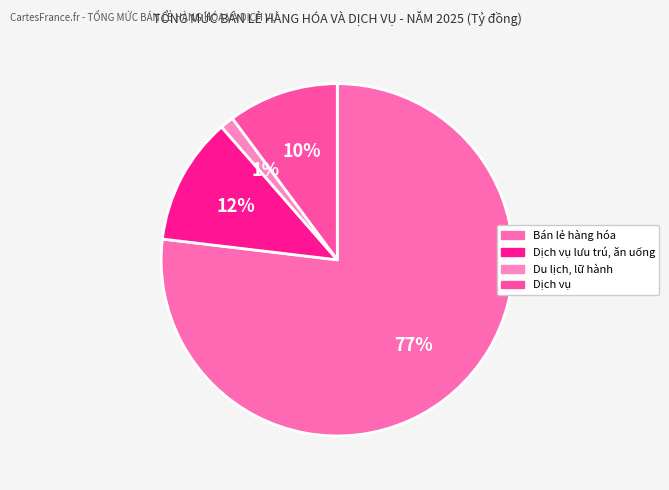

How many slices are in this pie chart?

4